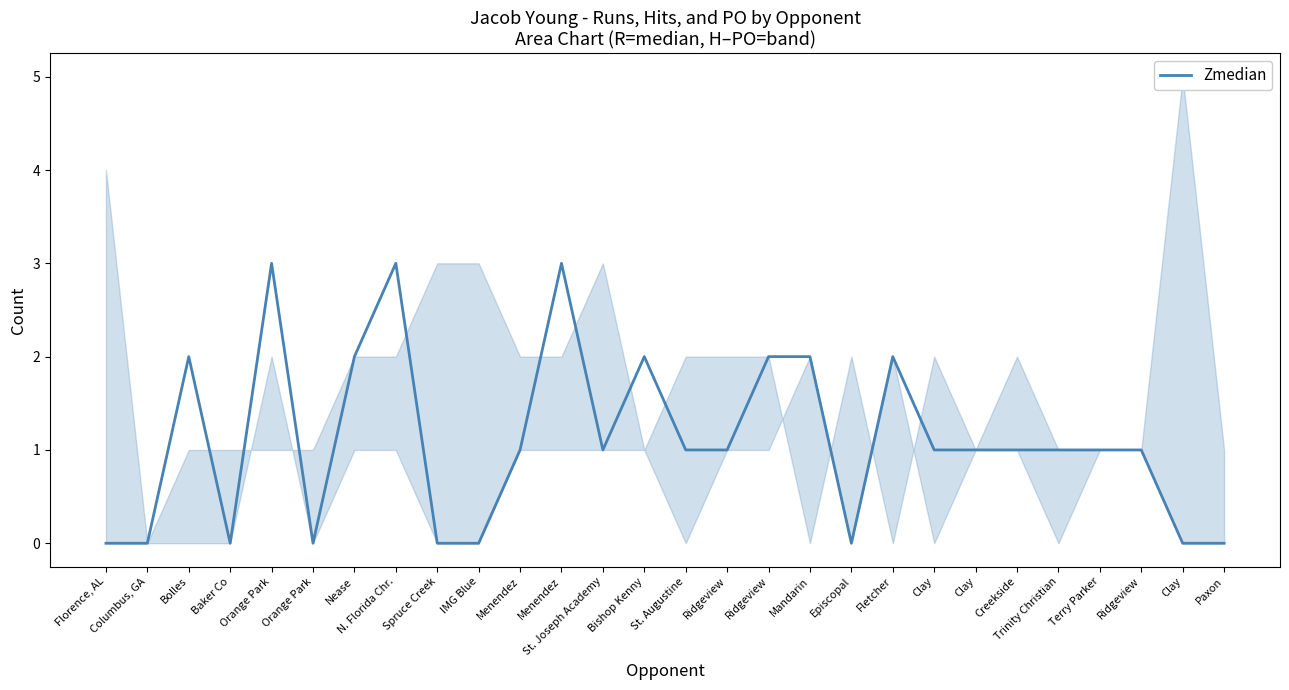

How many values are between 0 and 2?

25